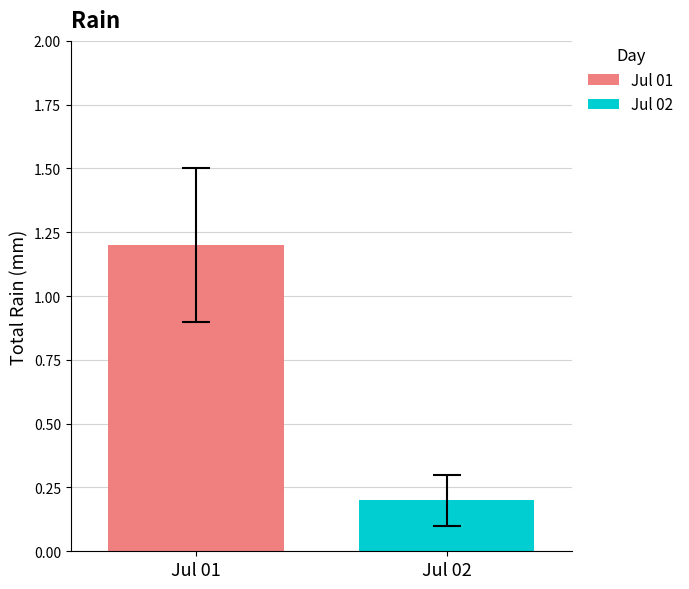

Which series has the largest range (max minus min)?

Jul 01